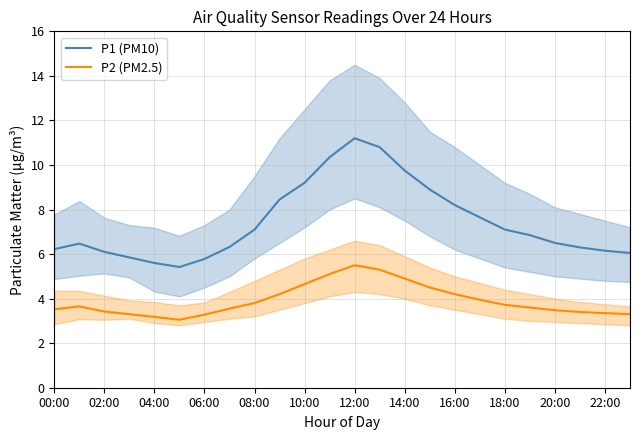

Which series has the largest total across all categories?

P1 (PM10)